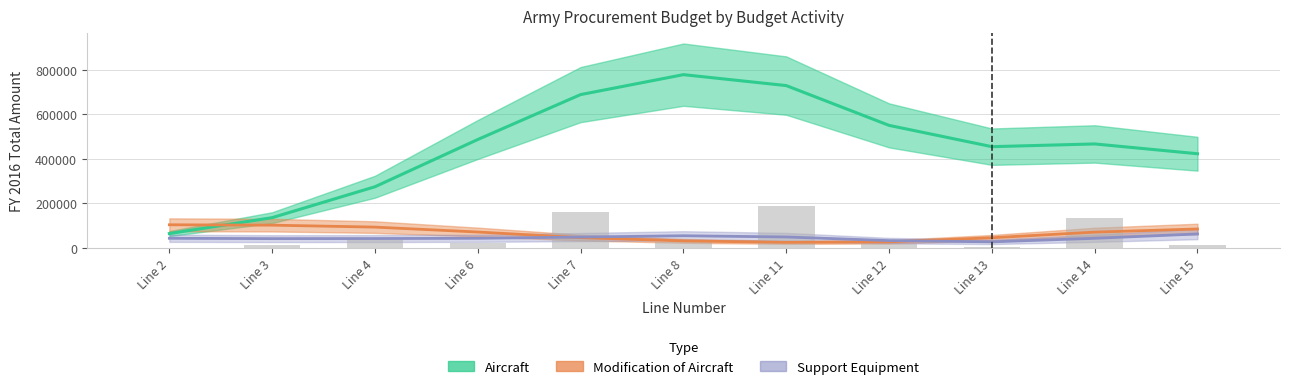

How many values in the Support Equipment series are below 42568?

5